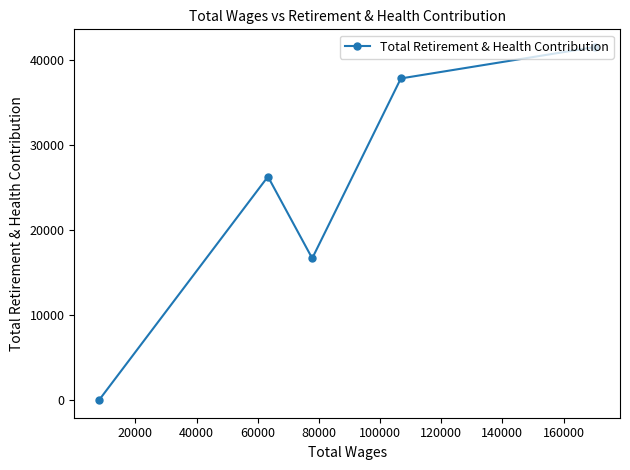

What is the sum of all values?

122354